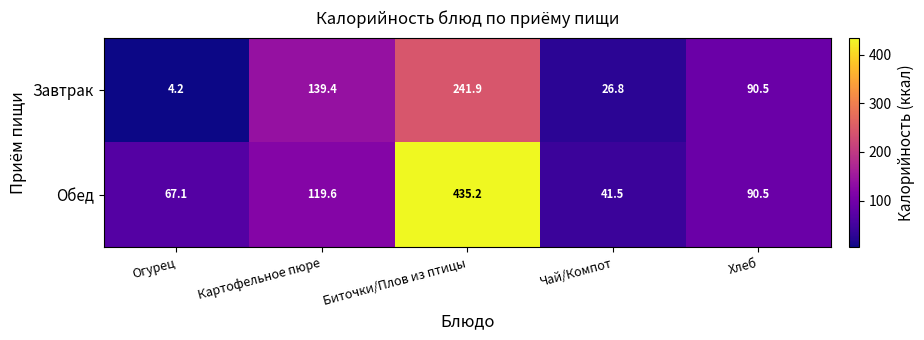

At which category is the sum across all series the highest?

Биточки/Плов из птицы